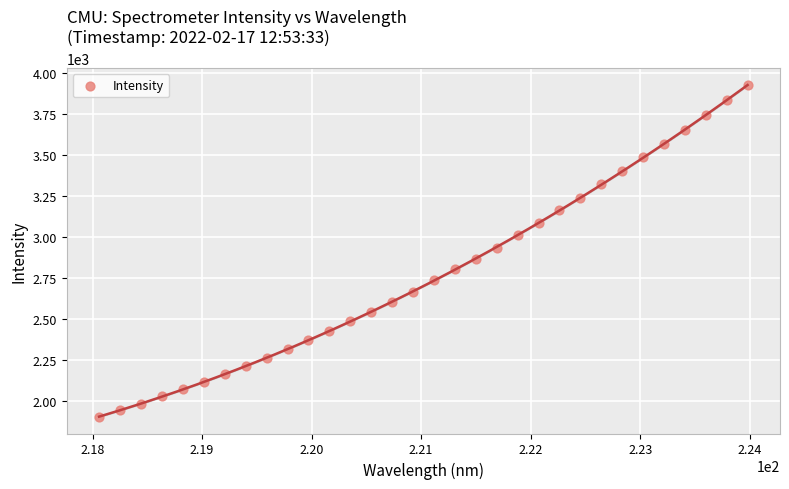

What is the range of X values (max minus min)?

5.9